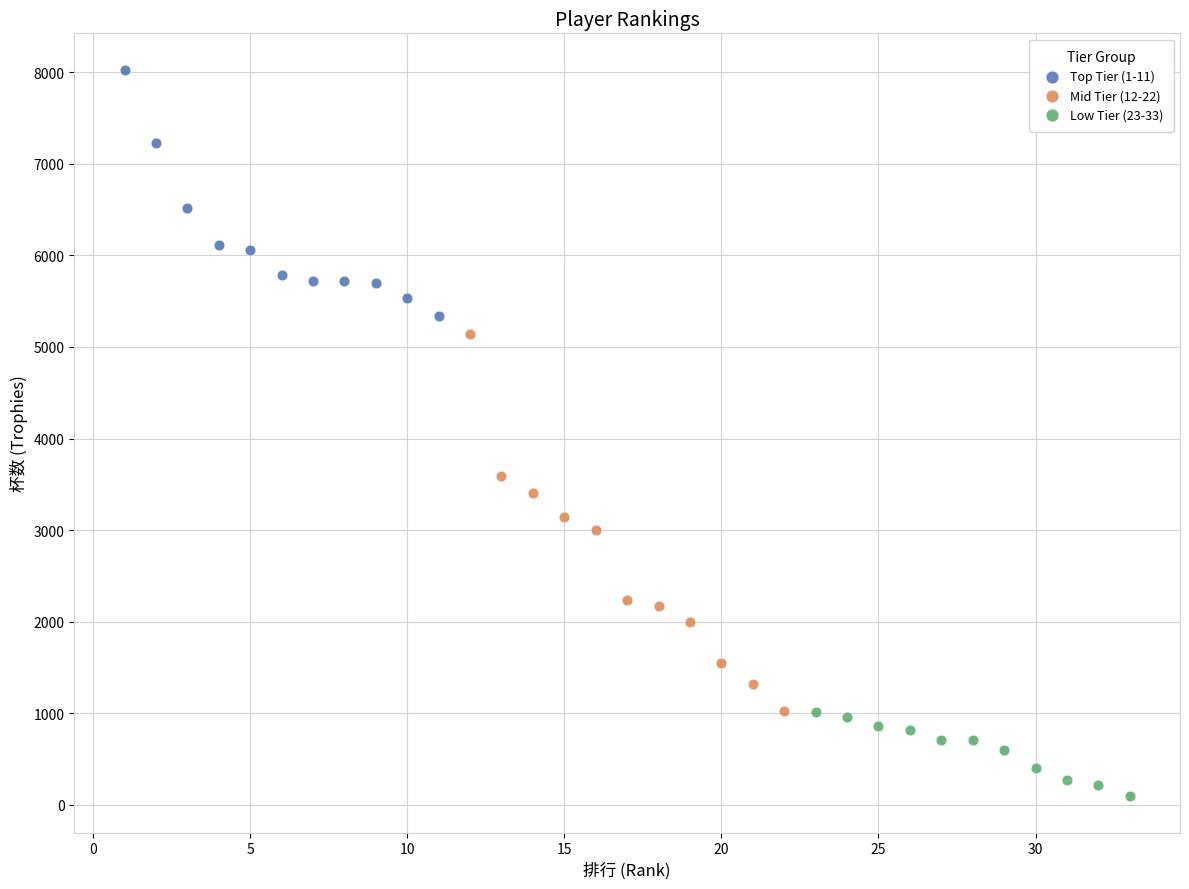

Which series has the widest spread of Y values?

Mid Tier (12-22)